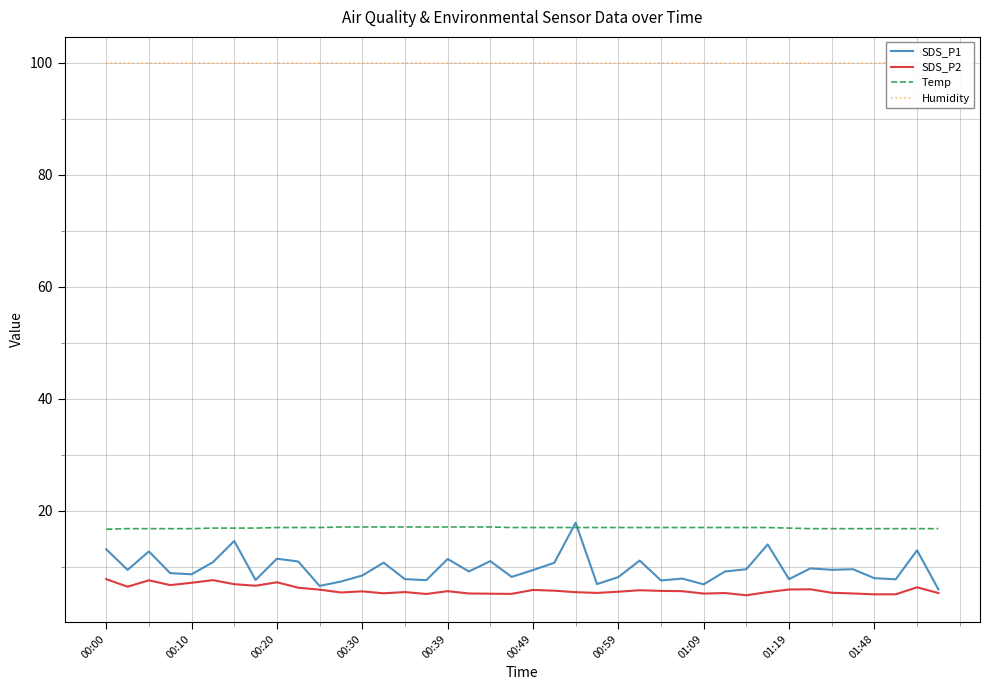

Does the chart have visible grid lines?

Yes